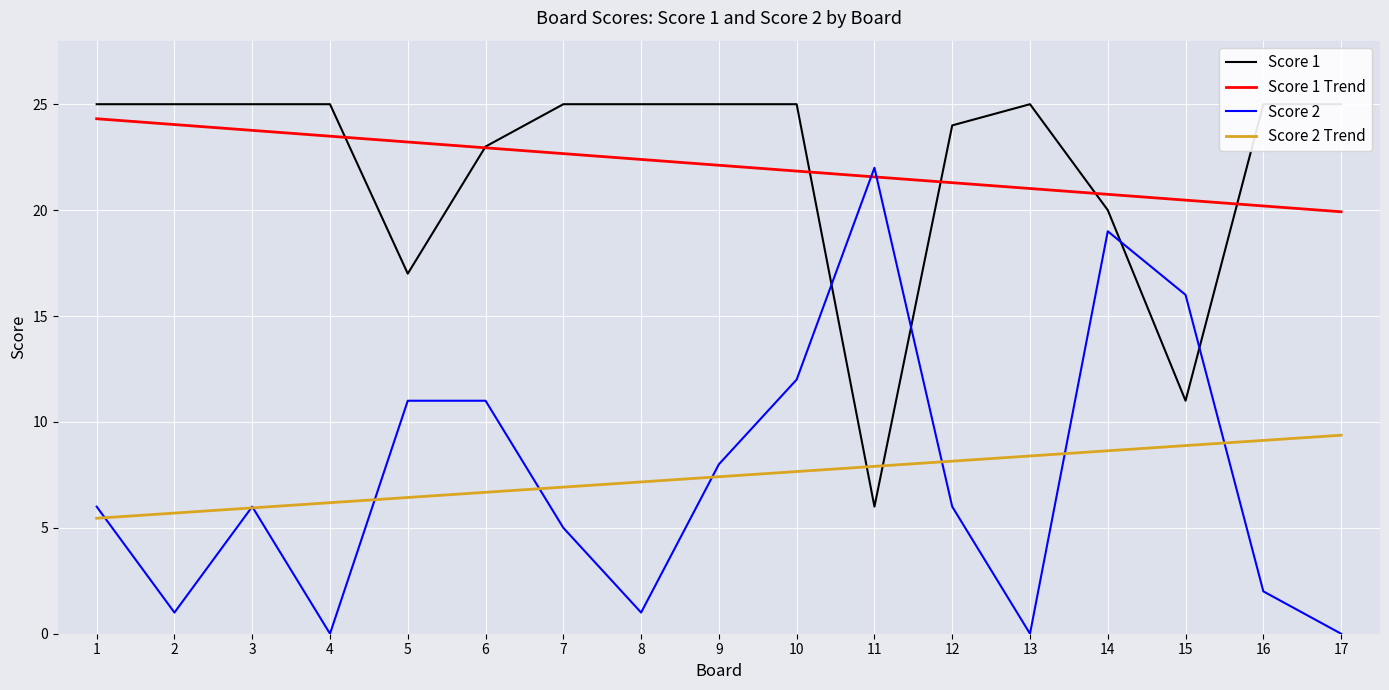

Which category has the lowest value in the Score 2 Trend series?

1